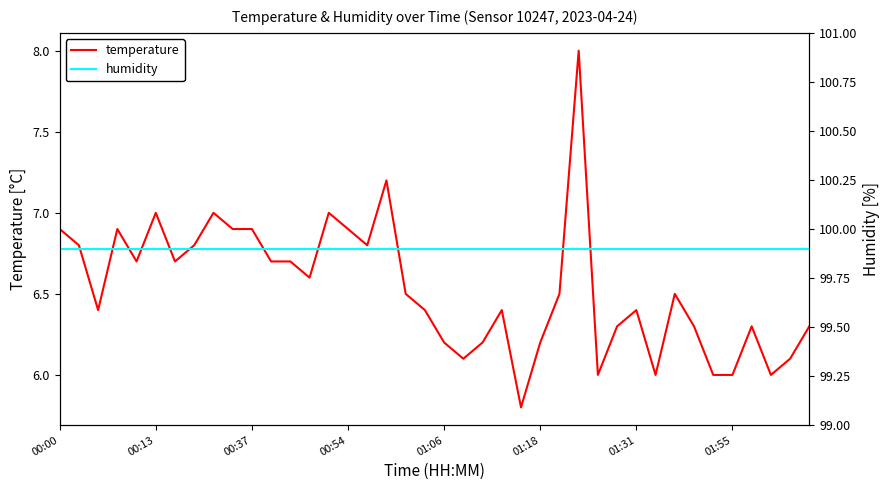

Does the chart display data point markers on the line(s)?

No